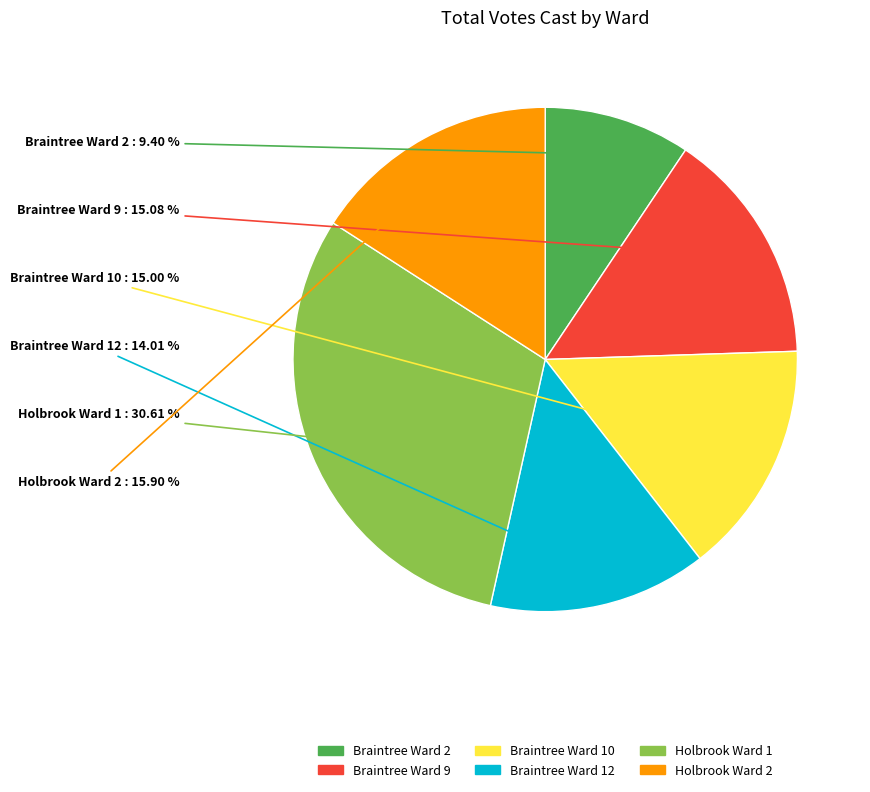

To the nearest percent, what percentage of the pie is Braintree Ward 2?

9%